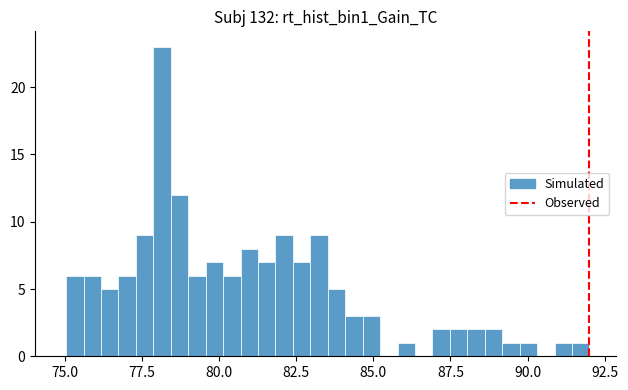

Around what value on the x-axis is the tallest bar? Give the approximate position of its centre, as read against the axis.

78.0